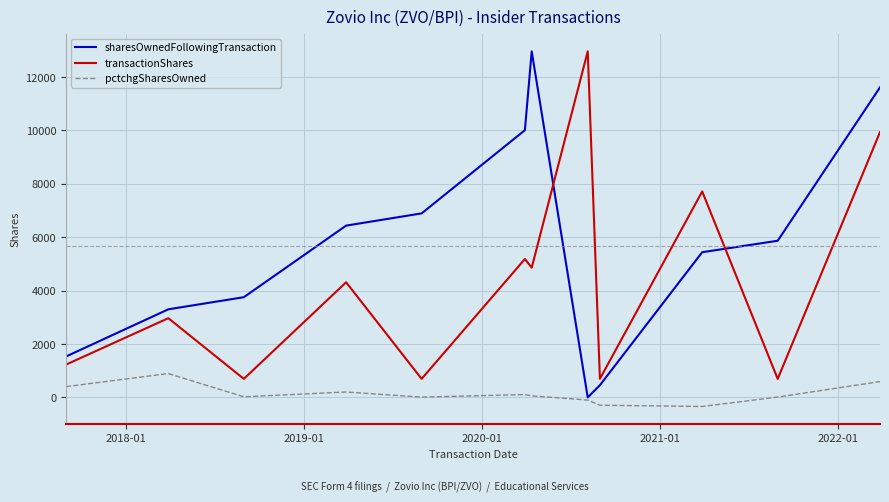

True or false: pctchgSharesOwned and transactionShares cross at least once.

False